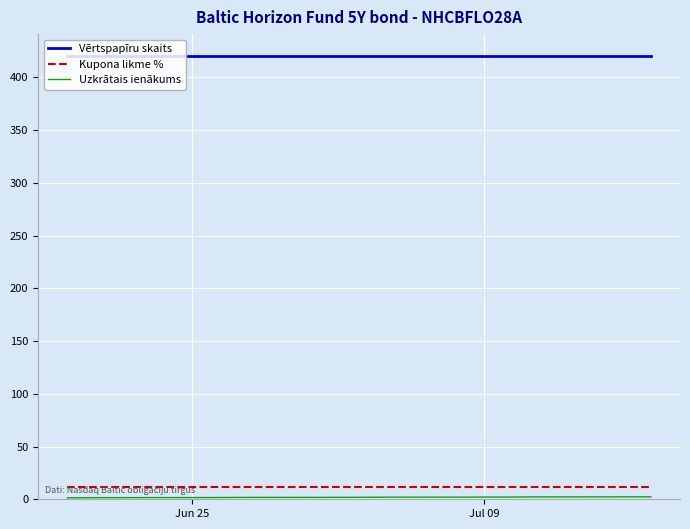

True or false: Vērtspapīru skaits and Kupona likme % intersect in this chart.

False